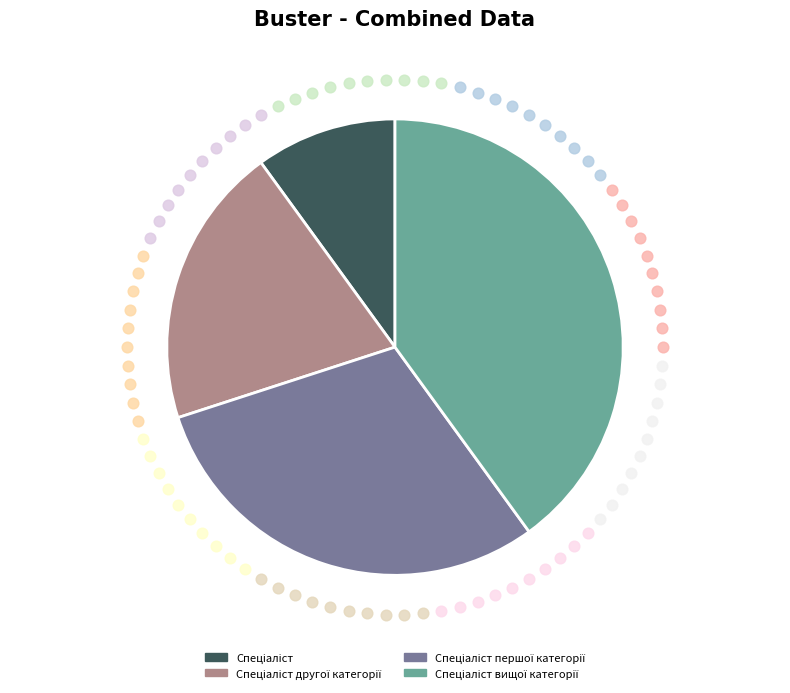

Is there a majority slice in this chart?

No